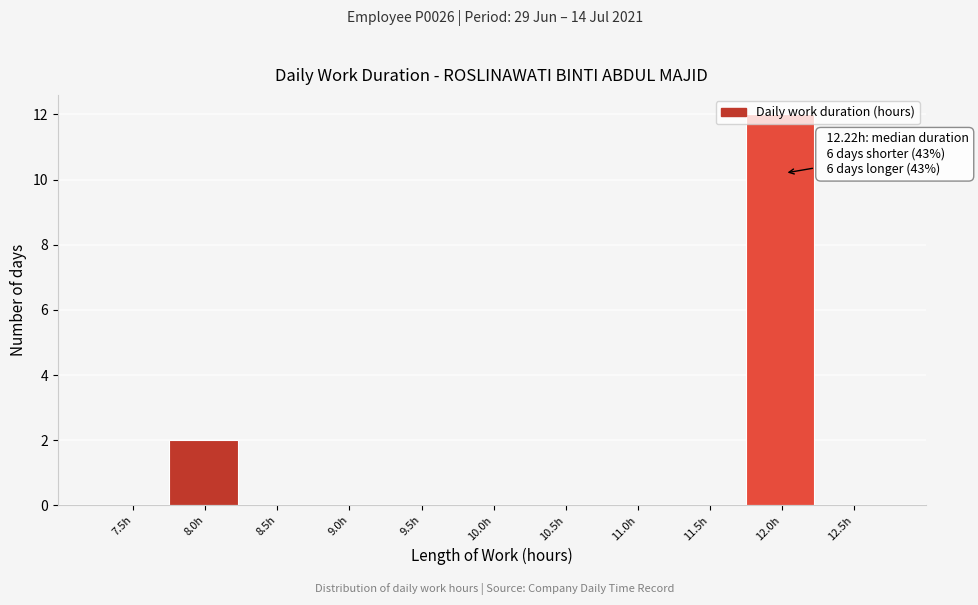

Which label corresponds to the largest value in the chart?

12.0h